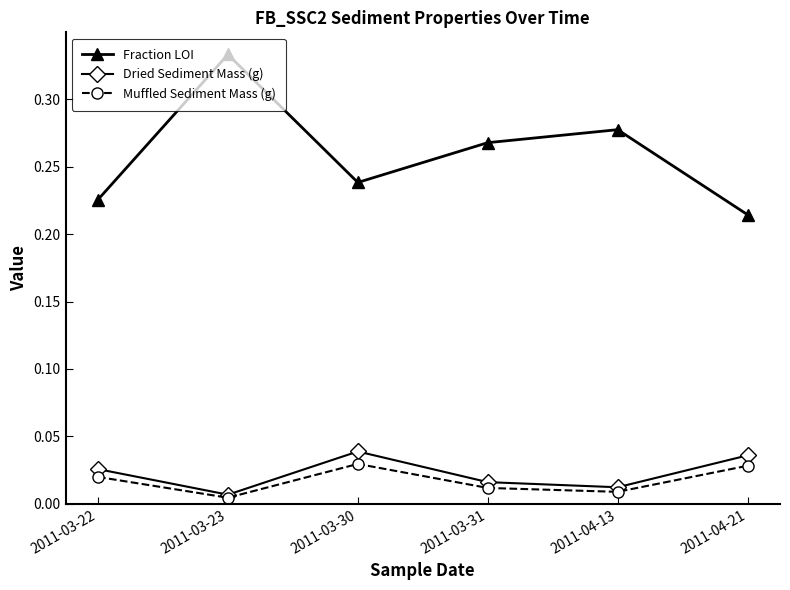

Is the value of Fraction LOI at 2011-03-23 greater than the value of Muffled Sediment Mass (g) at 2011-04-13?

Yes